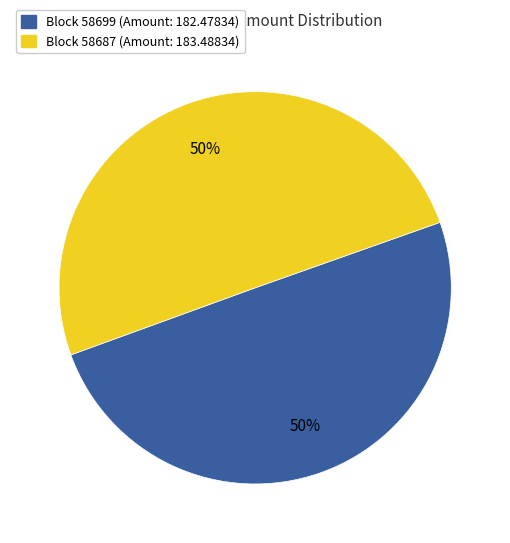

To the nearest percent, what is the average slice percentage?

50%